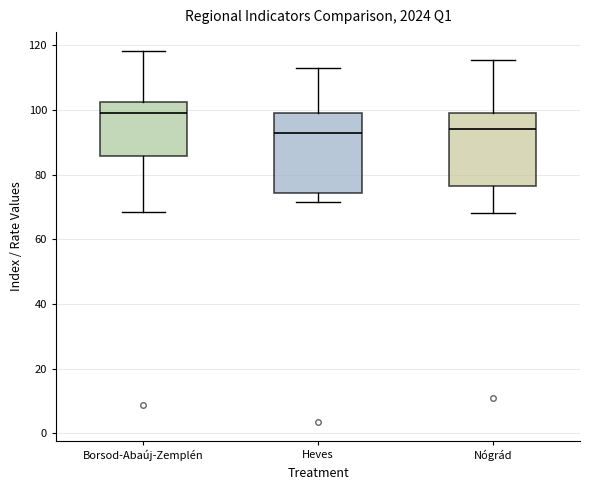

Where is the lower edge of the box for Nógrád on the y-axis? The values are not printed on the chart, so give them approximately, as read against the axis.

76